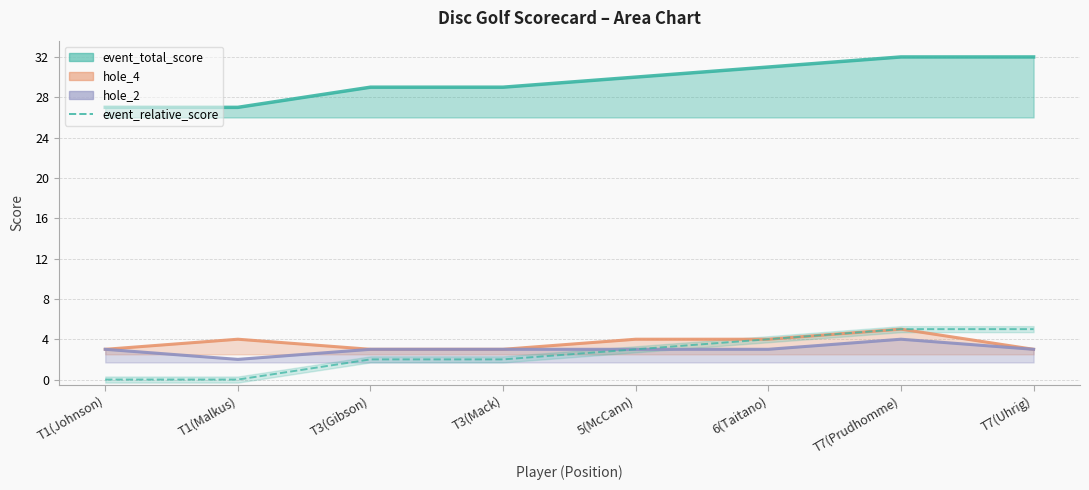

Does the chart display data point markers on the line(s)?

No